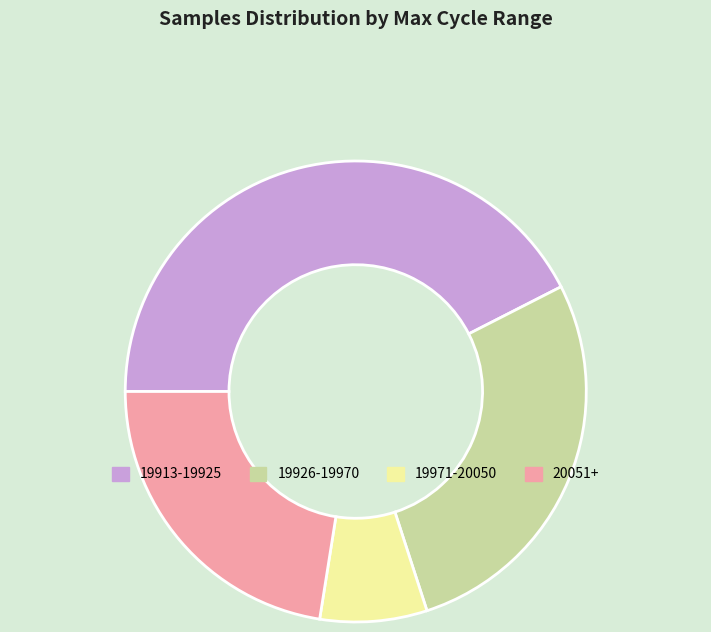

What is the largest slice in the pie chart?

19913-19925